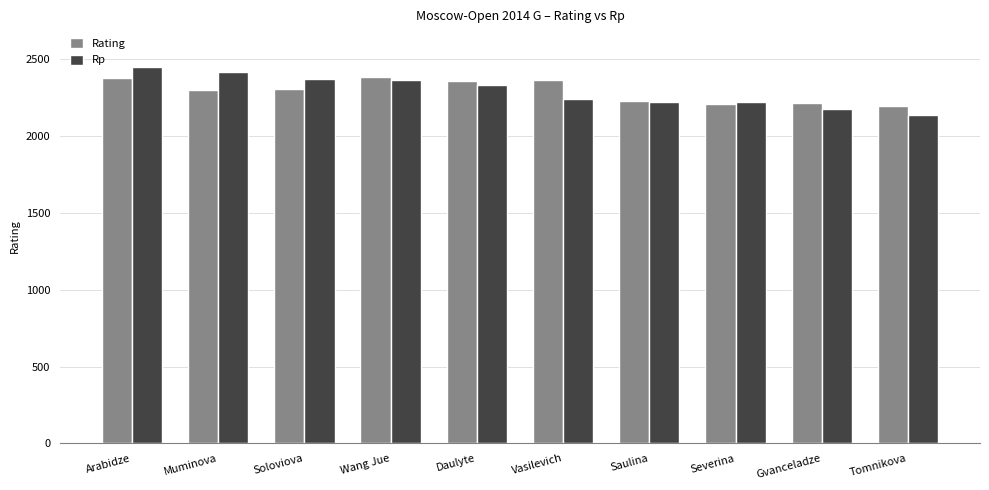

What are all the series names shown in the legend?

Rating, Rp